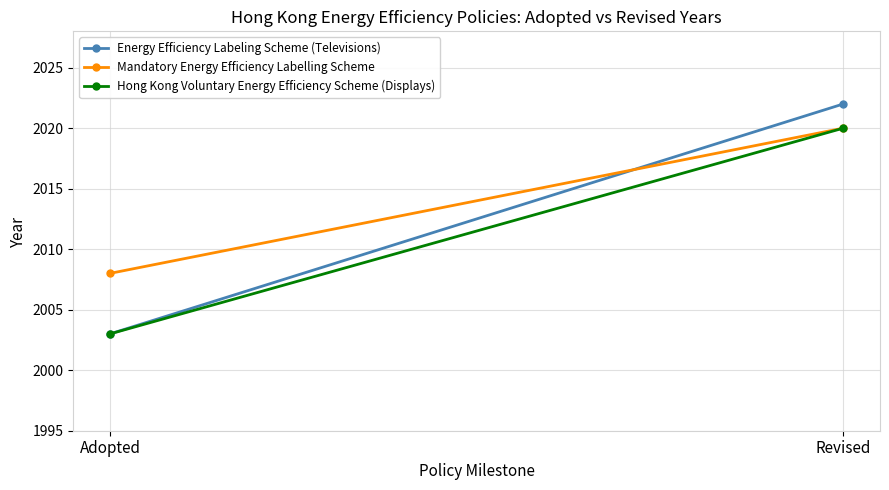

Which series changed the most between Adopted and Revised?

Energy Efficiency Labeling Scheme (Televisions)